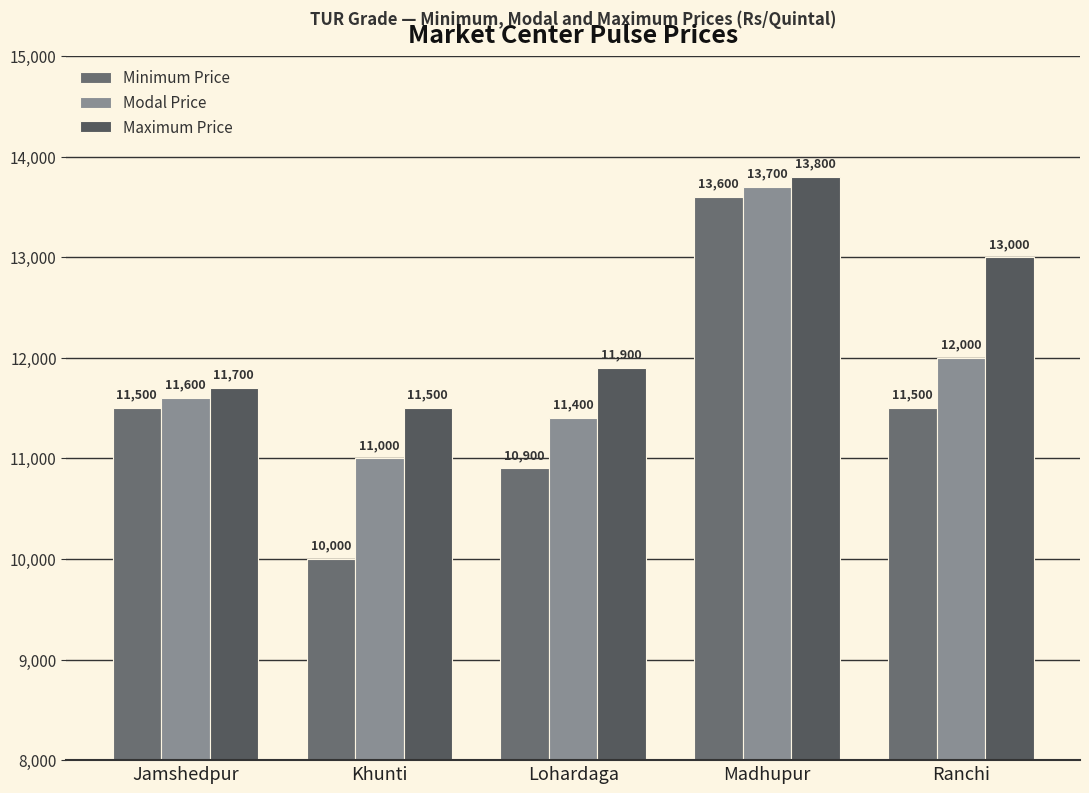

What is the greatest value displayed?

13800